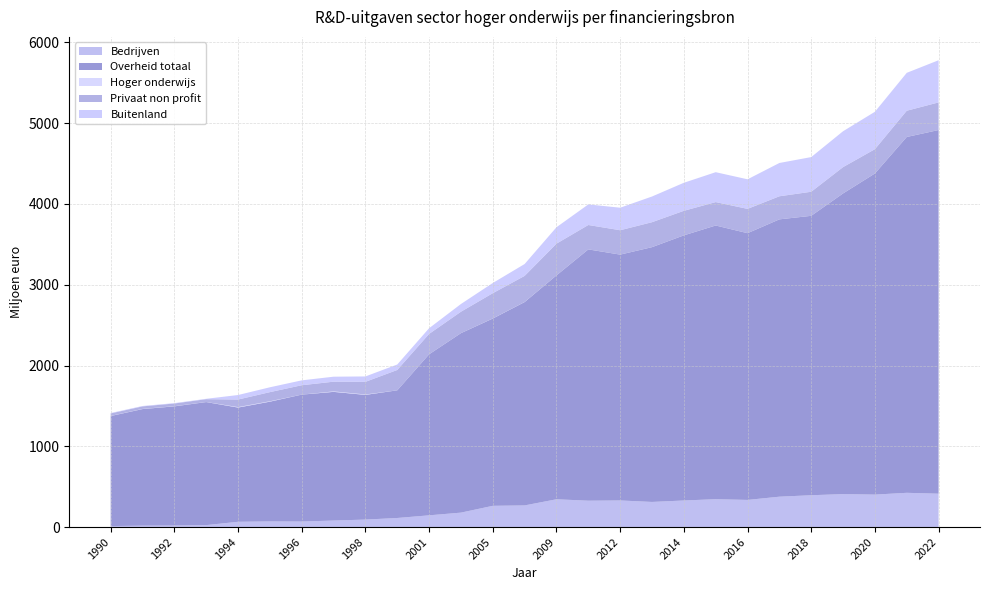

Reading right to left, what are all the values shown in this chart?

Bedrijven: 2022=413.0	2021=424.0	2020=402.0	2019=408.0	2018=394.0	2017=376.0	2016=336.0	2015=345.0	2014=329.0	2013=311.0	2012=329.4	2011=326.4	2009=344.0	2007=268.0	2005=263.0	2003=178.7	2001=145.3	1999=112.3	1998=92.6	1997=80.8	1996=68.5	1995=69.9	1994=65.3	1993=24.1	1992=18.6	1991=17.2	1990=12.2
Overheid totaal: 2022=4502.0	2021=4405.0	2020=3975.0	2019=3722.0	2018=3459.0	2017=3433.0	2016=3302.0	2015=3388.0	2014=3282.0	2013=3154.0	2012=3043.1	2011=3110.8	2009=2771.5	2007=2517.4	2005=2318.3	2003=2221.6	2001=1993.1	1999=1580.3	1998=1543.8	1997=1592.8	1996=1571.0	1995=1482.5	1994=1414.0	1993=1523.3	1992=1475.7	1991=1443.5	1990=1362.2
Hoger onderwijs: 2022=0.0	2021=0.0	2020=0.0	2019=0.0	2018=0.0	2017=0.0	2016=0.0	2015=0.0	2014=0.0	2013=0.0	2012=0.0	2011=0.0	2009=0.0	2007=1.0	2005=1.0	2003=0.0	2001=0.0	1999=0.0	1998=5.0	1997=5.9	1996=0.0	1995=5.0	1994=5.9	1993=0.9	1992=1.8	1991=1.8	1990=1.4
Privaat non profit: 2022=342.0	2021=325.0	2020=301.0	2019=326.0	2018=298.0	2017=286.0	2016=301.0	2015=290.0	2014=304.0	2013=309.0	2012=301.9	2011=302.1	2009=393.0	2007=323.0	2005=313.0	2003=265.5	2001=252.7	1999=252.2	1998=156.6	1997=120.2	1996=116.2	1995=113.0	1994=93.5	1993=34.9	1992=33.6	1991=31.3	1990=30.9
Buitenland: 2022=522.0	2021=469.0	2020=463.0	2019=444.0	2018=429.0	2017=412.0	2016=366.0	2015=370.0	2014=347.0	2013=318.0	2012=278.9	2011=254.8	2009=203.0	2007=147.0	2005=126.0	2003=95.5	2001=70.5	1999=67.5	1998=66.7	1997=61.7	1996=60.4	1995=59.9	1994=55.8	1993=4.5	1992=4.5	1991=5.0	1990=5.0